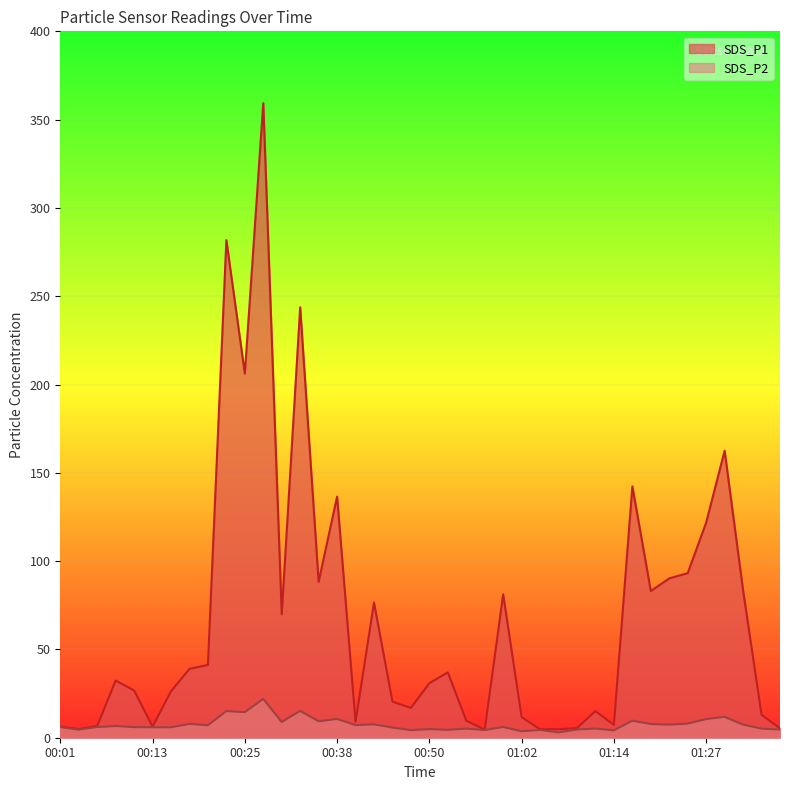

What is the label of the 17th point from the left?

00:40